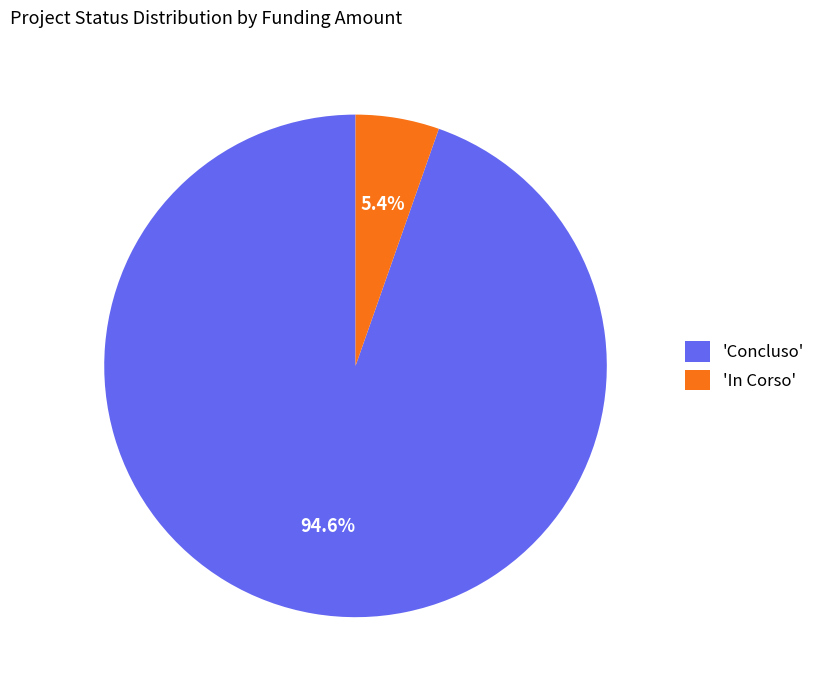

Which slice is the largest?

'Concluso'